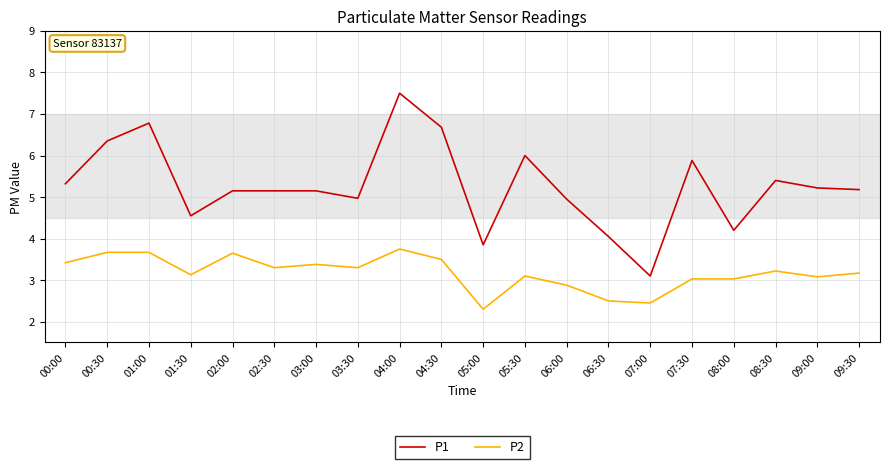

What is the total value across all series at 05:00?

6.2